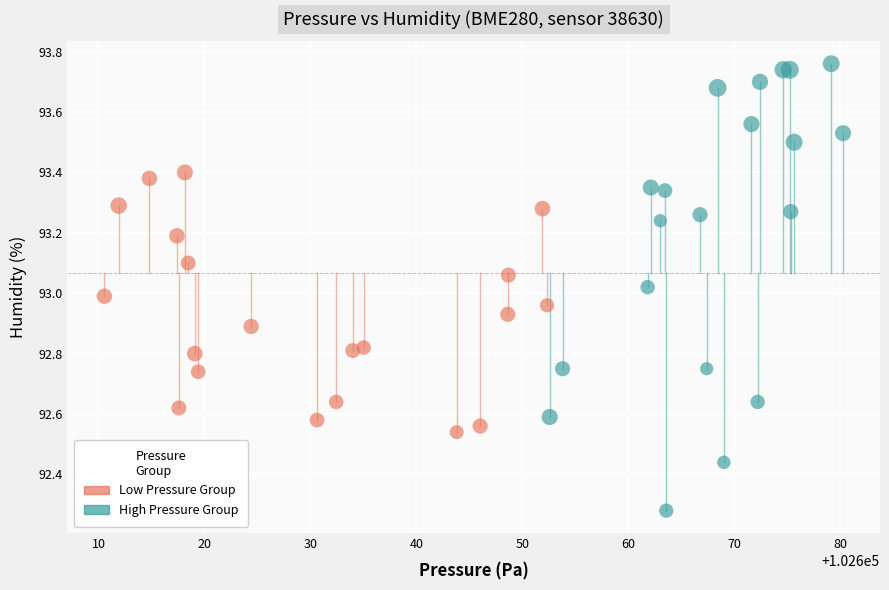

Which series contains the highest Y value?

High Pressure Group